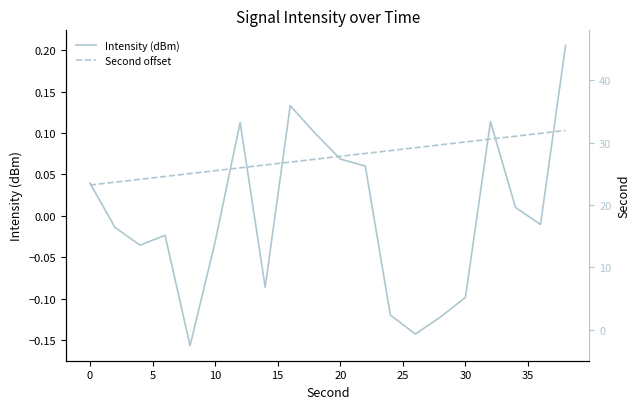

How many negative values does the Intensity (dBm) series have?

11